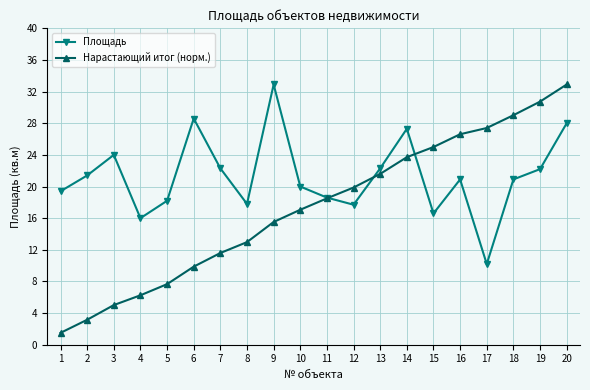

Which series has the largest total across all categories?

Площадь